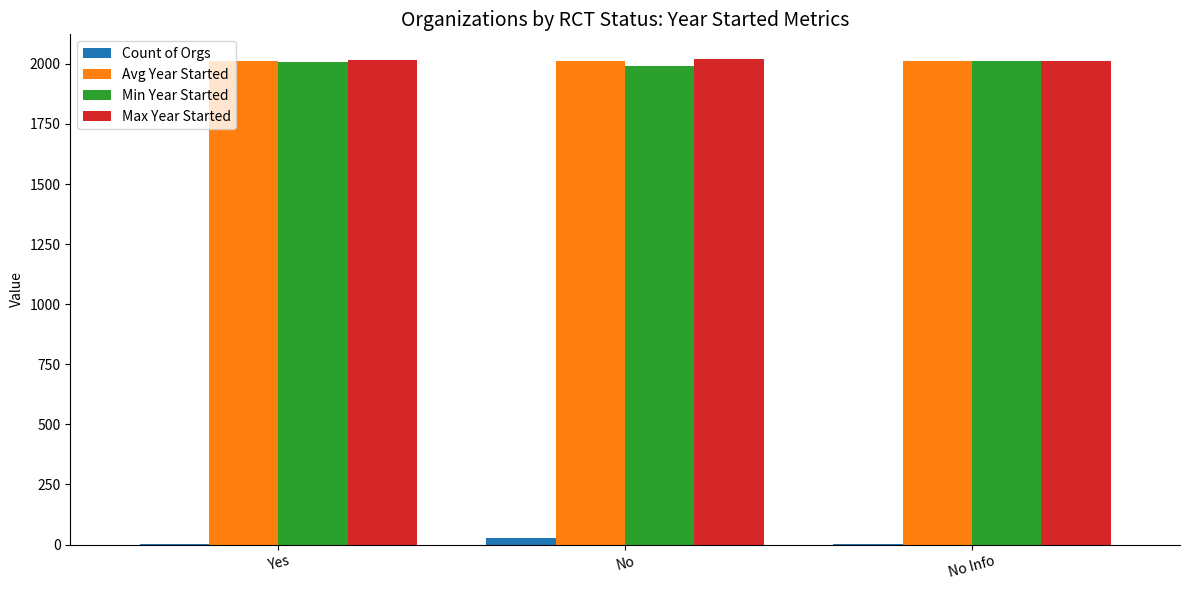

How many categories are shown in the chart?

3